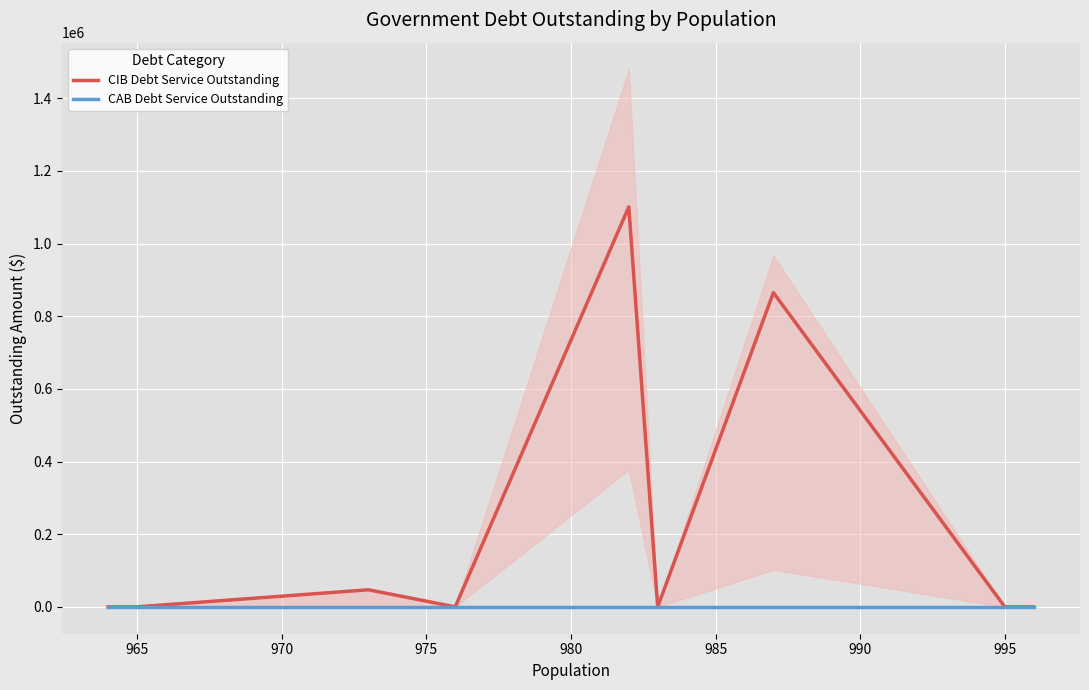

The value of CIB Debt Service Outstanding at 995 is 0. True or false?

True